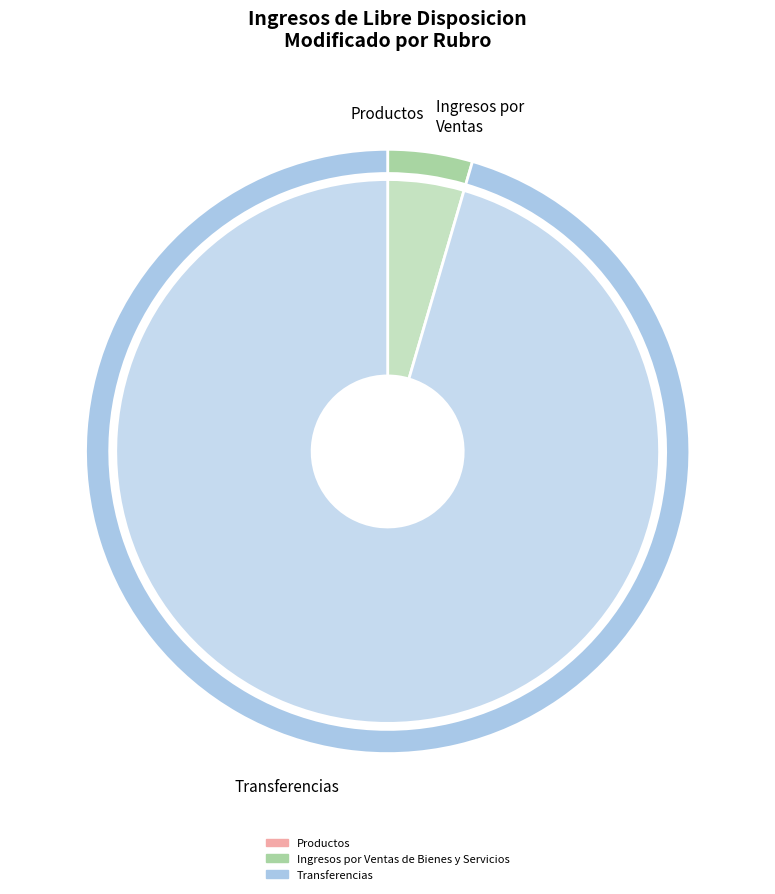

To the nearest percent, what portion does Ingresos por Ventas de Bienes y Servicios represent?

5%